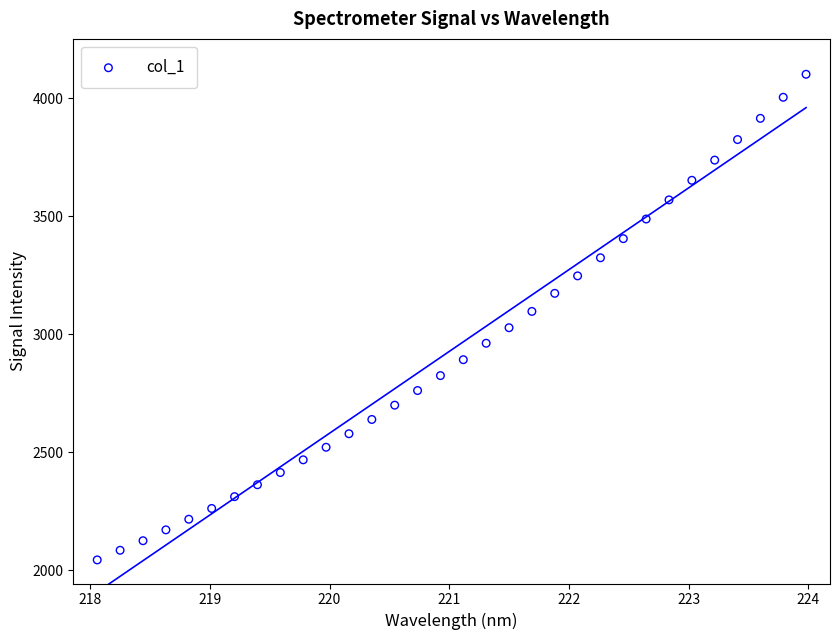

What is the range of X values (max minus min)?

5.9